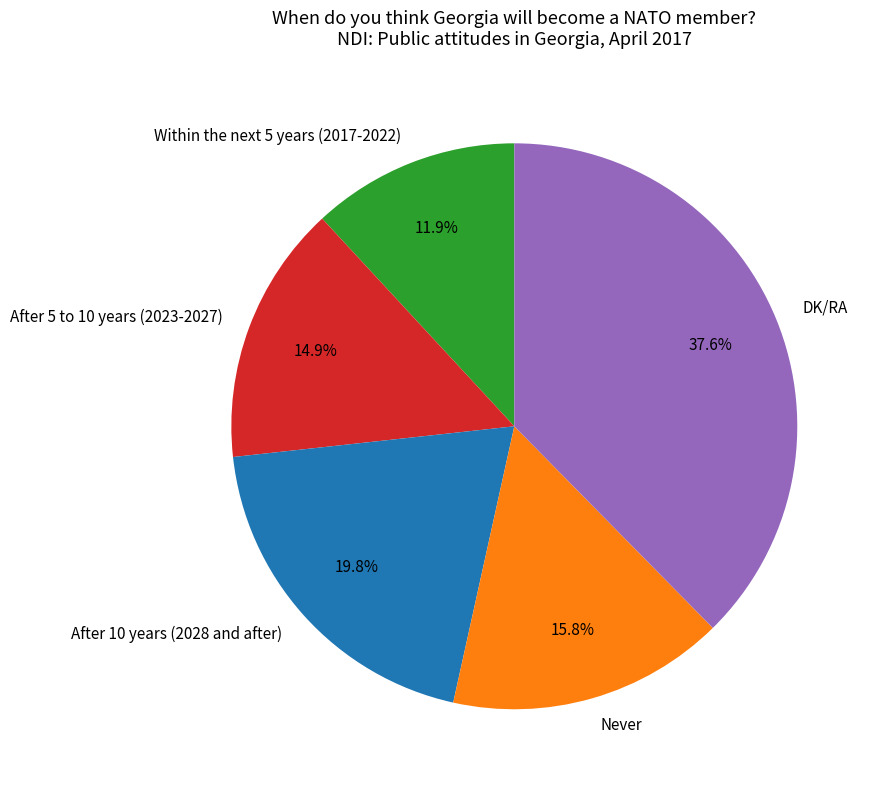

Between Within the next 5 years (2017-2022) and After 5 to 10 years (2023-2027), which is larger?

After 5 to 10 years (2023-2027)